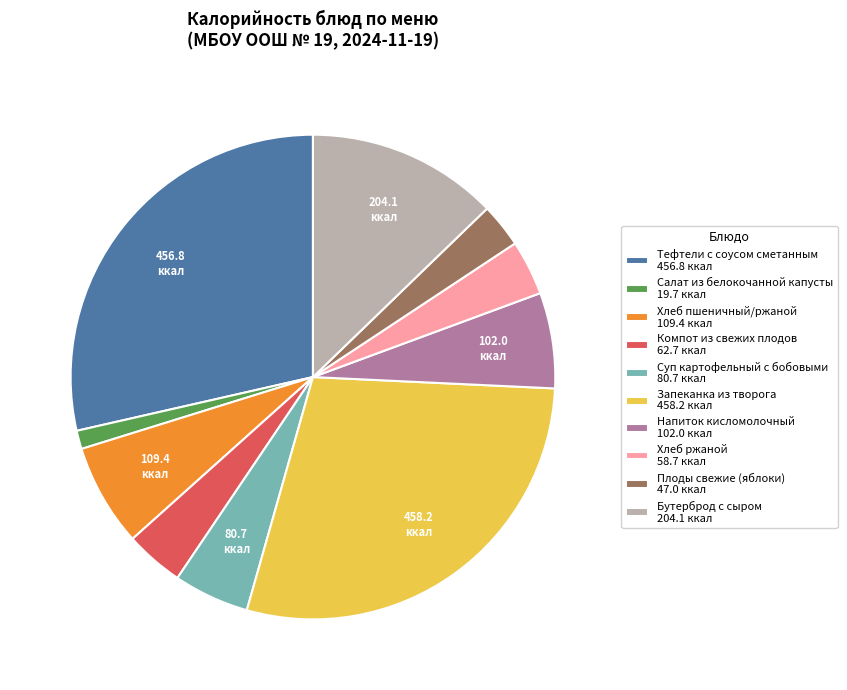

Does Бутерброд с сыром 204.1 ккал account for over 50% of the chart?

No